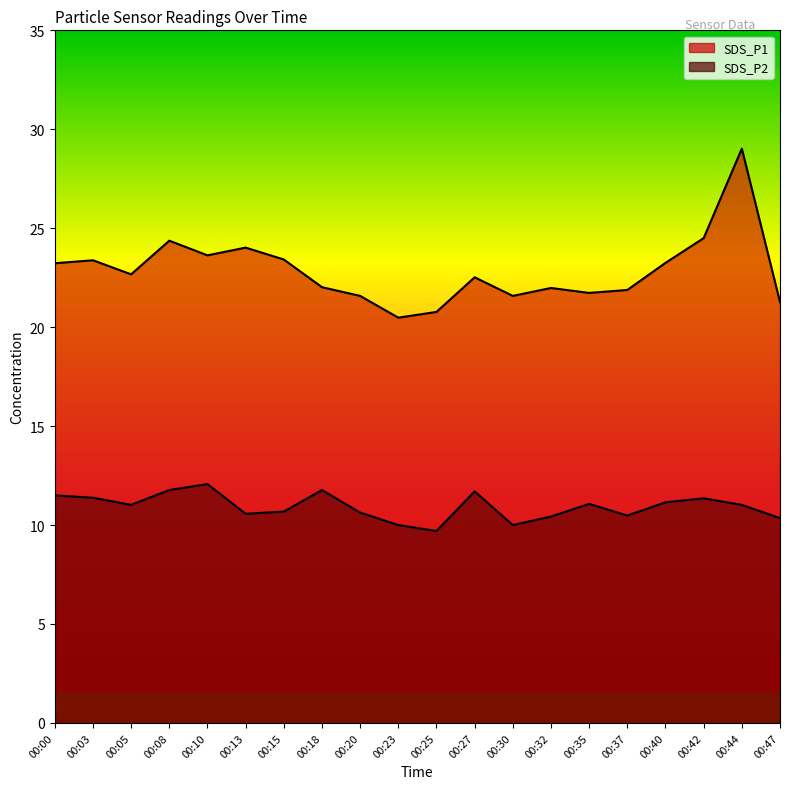

True or false: SDS_P2 and SDS_P1 intersect in this chart.

False